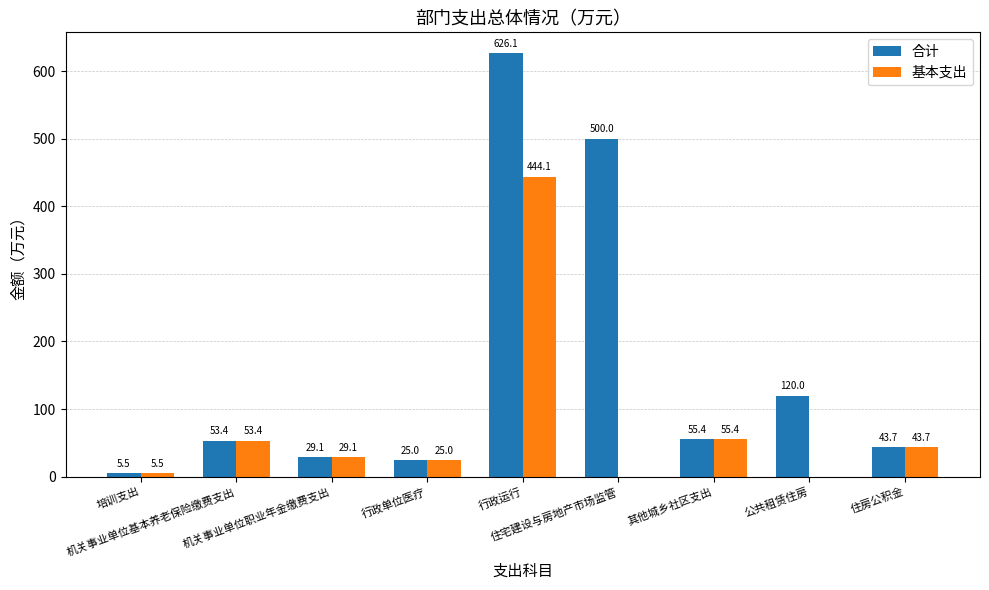

Reading left to right, what are all the values shown in this chart?

合计: 5.5	53.4	29.1	25.0	626.1	500.0	55.4	120.0	43.7
基本支出: 5.5	53.4	29.1	25.0	444.1	0.0	55.4	0.0	43.7